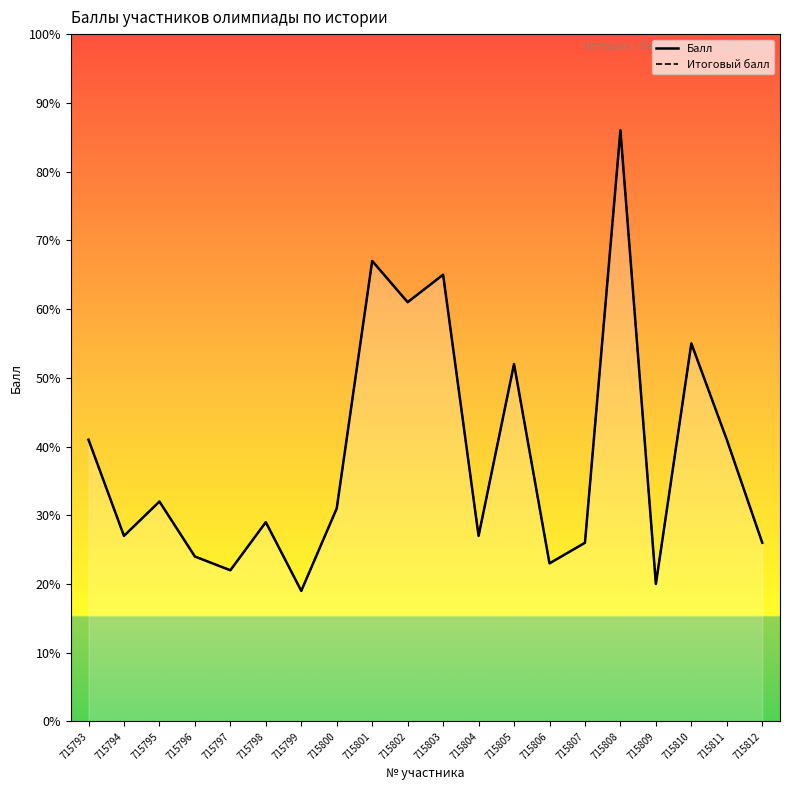

What is the smallest value displayed?

19